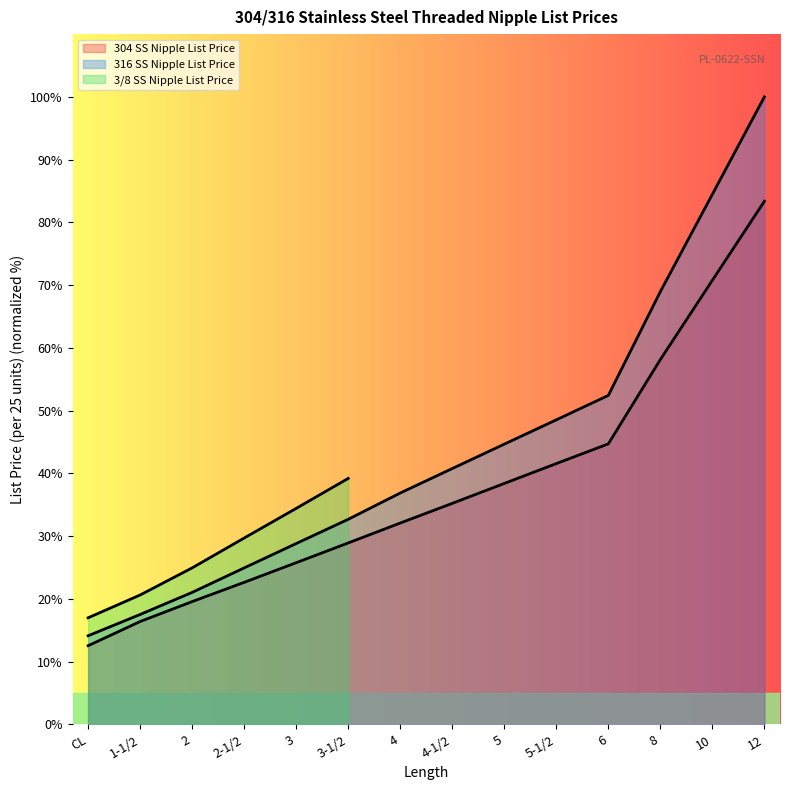

Which category has the lowest value across all series?

CL